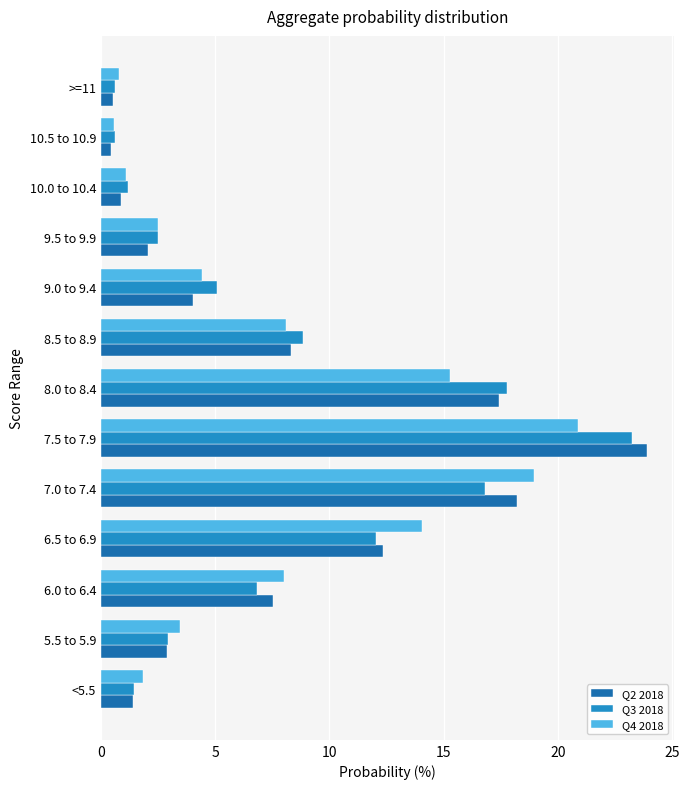

What is the maximum value shown in the chart?

23.9